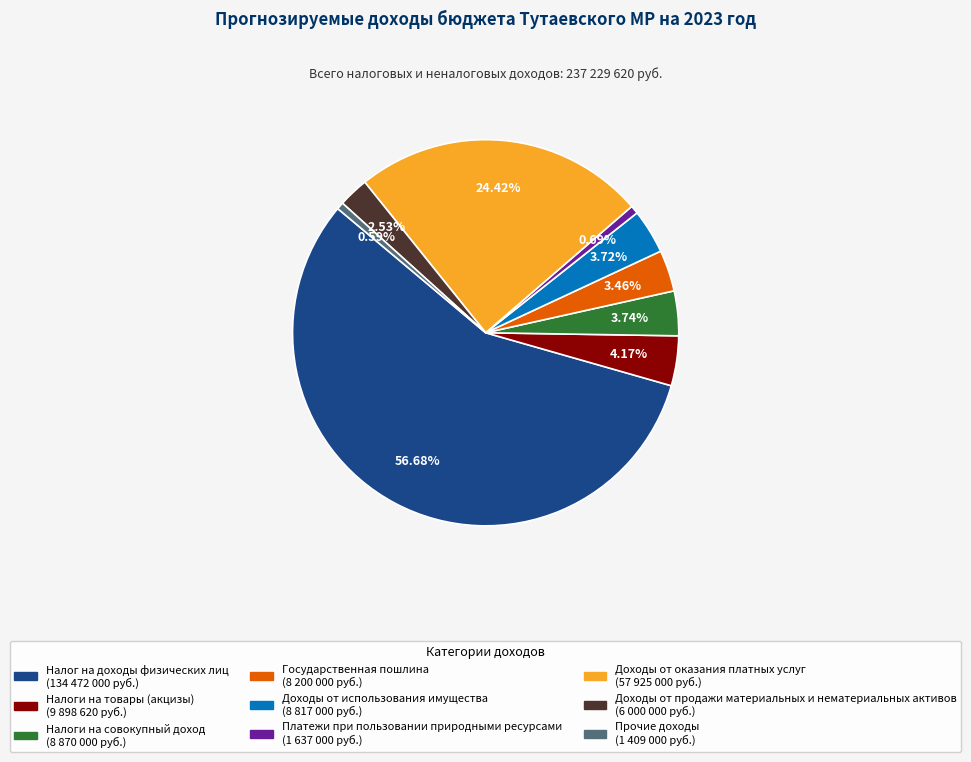

How many slices are in this pie chart?

9